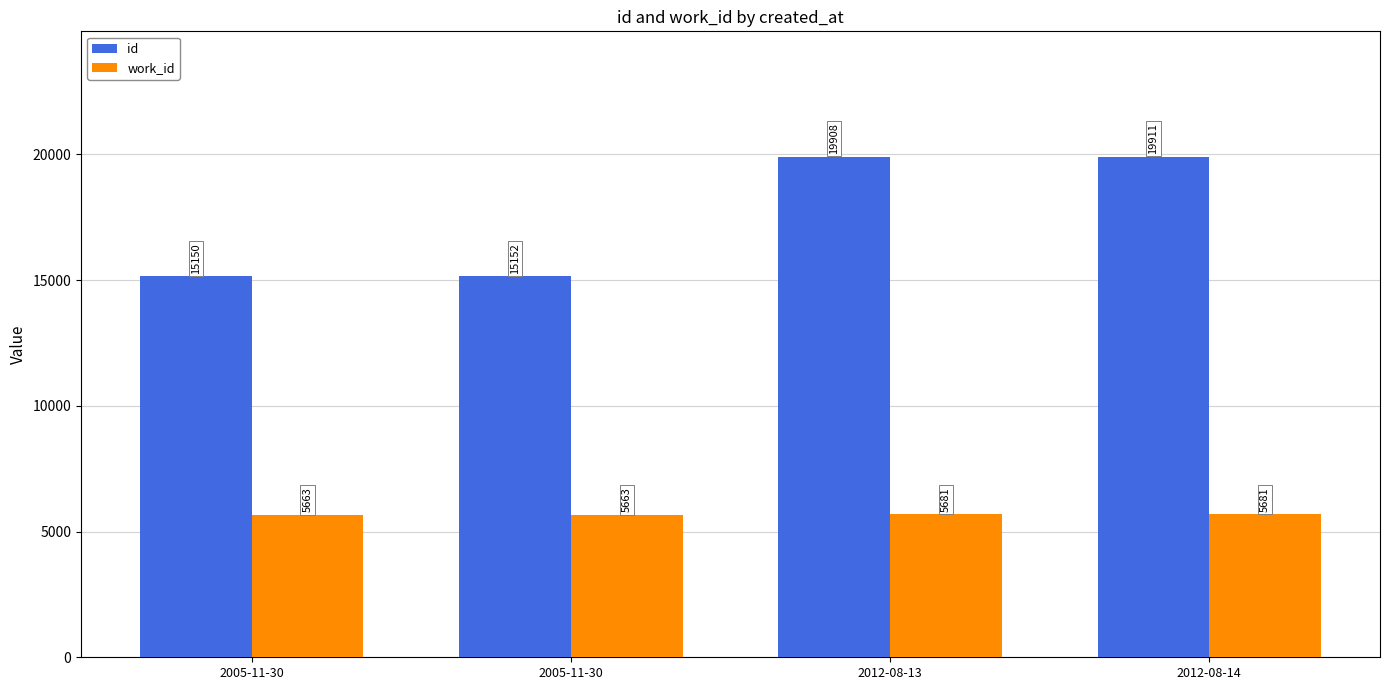

Which series has the largest total across all categories?

id